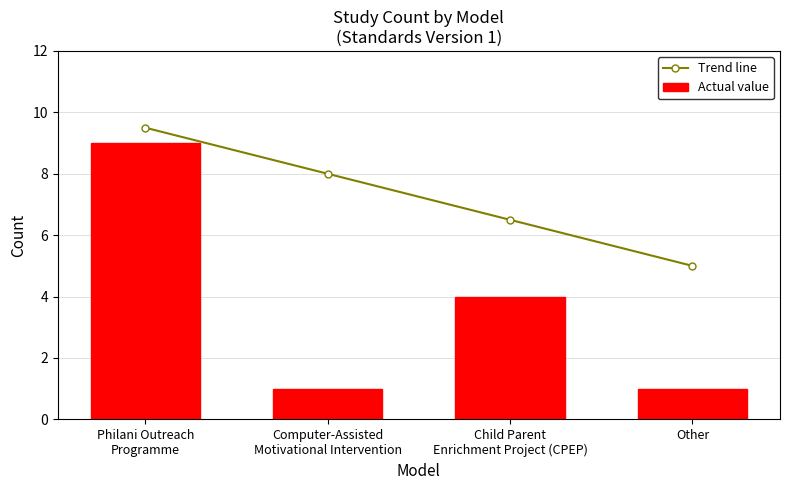

What is the difference between the second highest and second lowest values in the Actual value series?

3